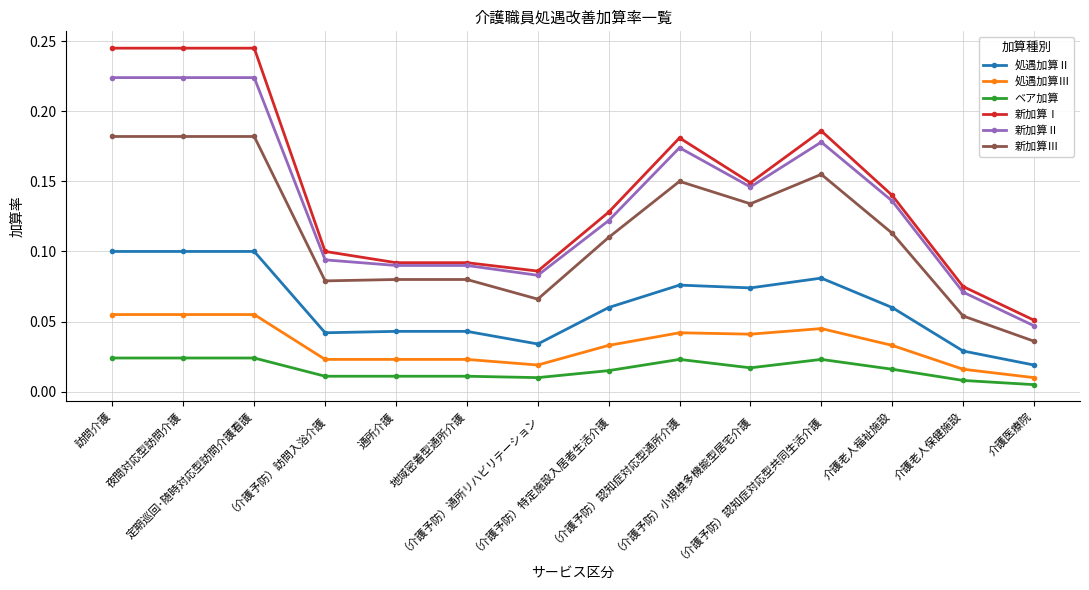

True or false: 新加算Ⅲ has more than 1 points higher than both neighbors.

True